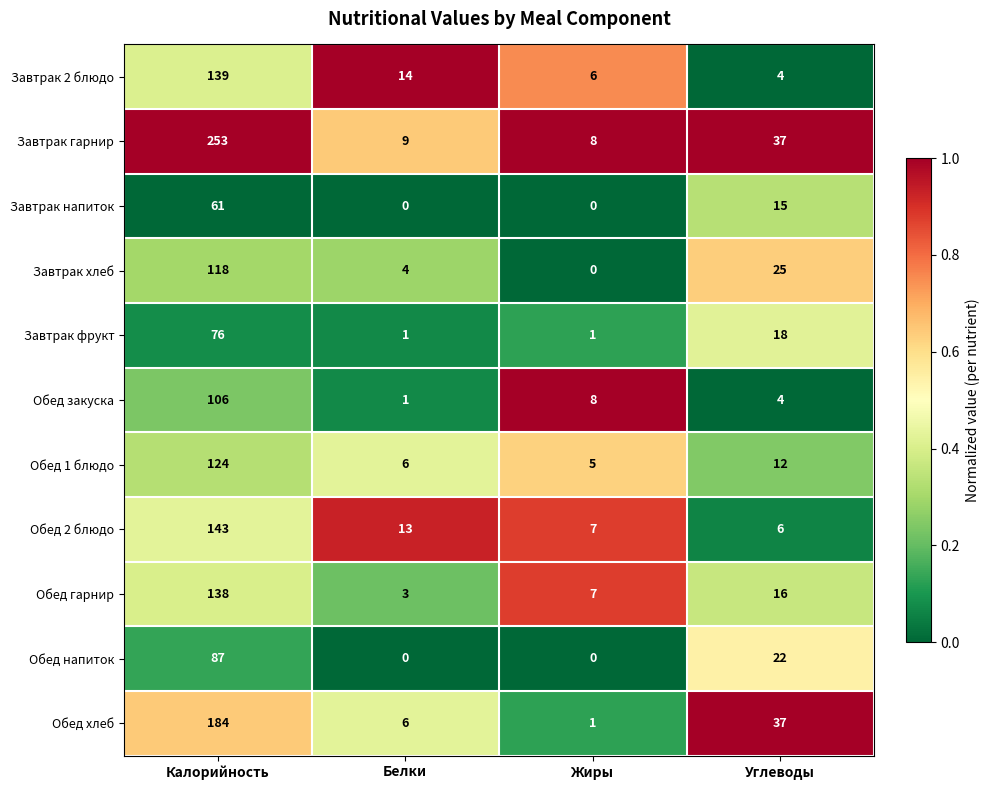

What is the lowest value of the Обед 2 блюдо series?

6